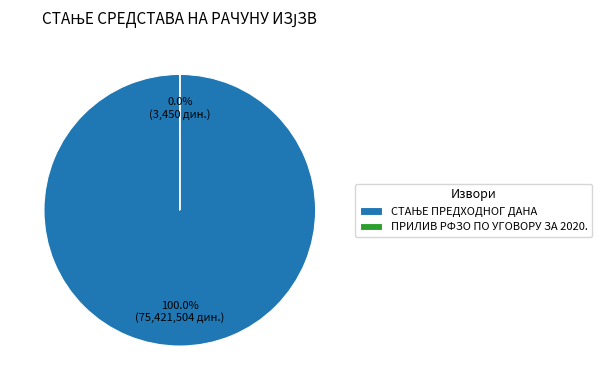

Approximately how many times larger is the value at УКУПНО compared to СТАЊЕ ПРЕДХОДНОГ ДАНА?

1.0